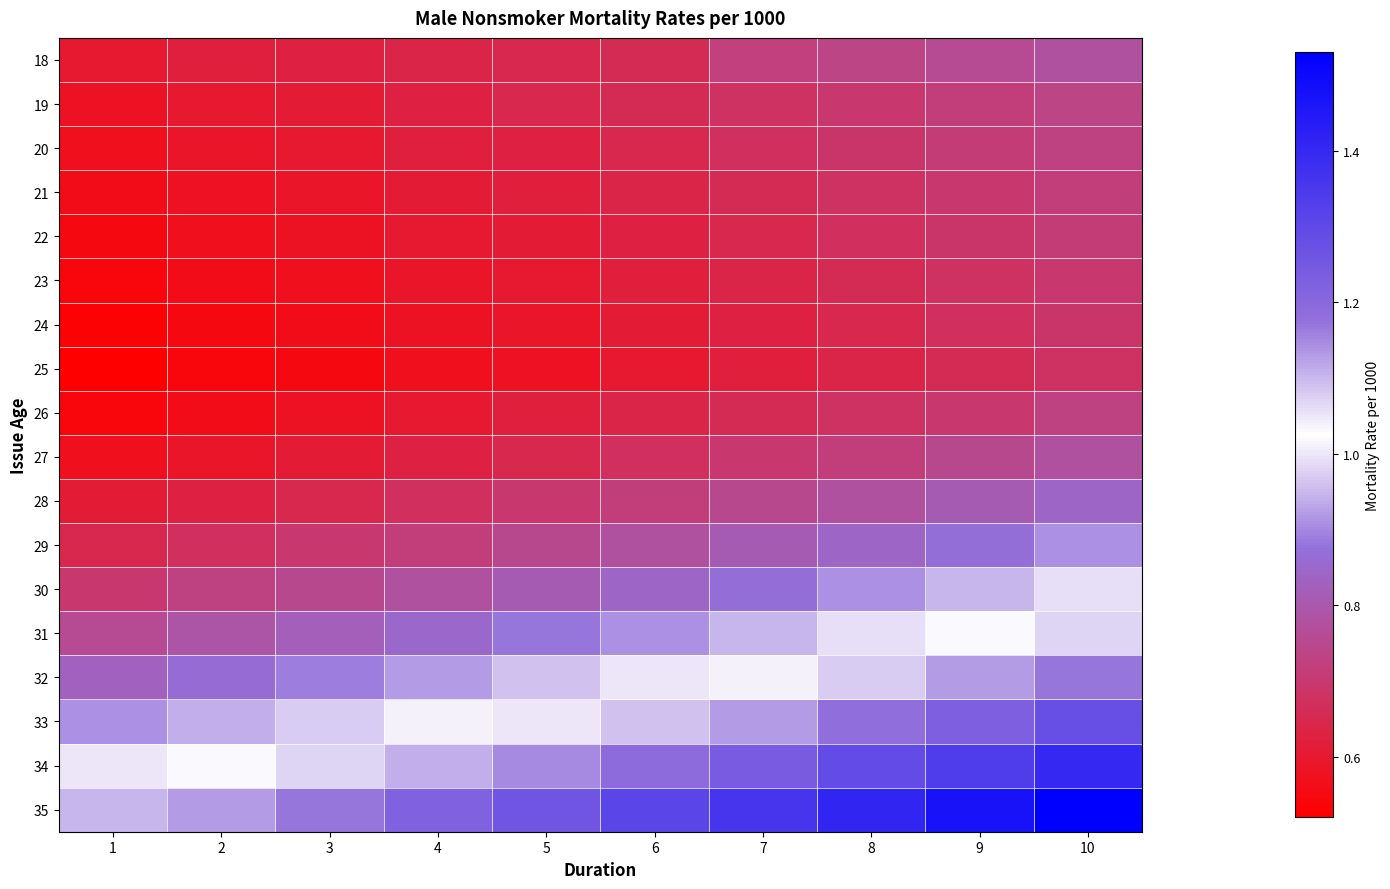

What is the difference between the highest and lowest values at 3?

0.6